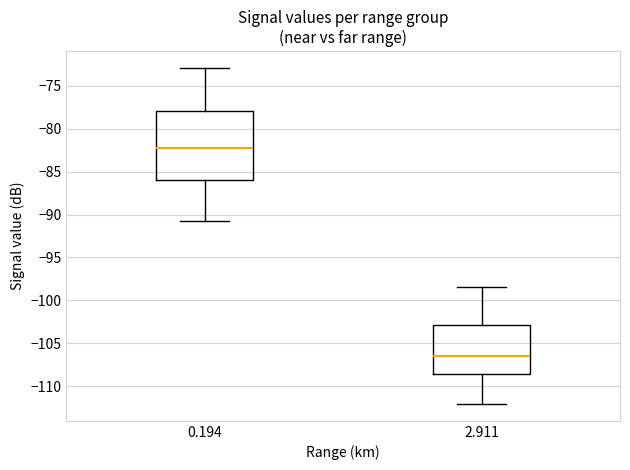

Reading left to right, transcribe this box plot: for each box, give where its median line is, the range the box spans, and where its two whiskers end, as read against the y-axis. The values are not printed on the chart, so give them approximately, as read against the axis.

0.194: median -82.0, box -86.0 to -78.0, whiskers -91.0 to -73.0
2.911: median -106.5, box -108.5 to -103.0, whiskers -112.0 to -98.5